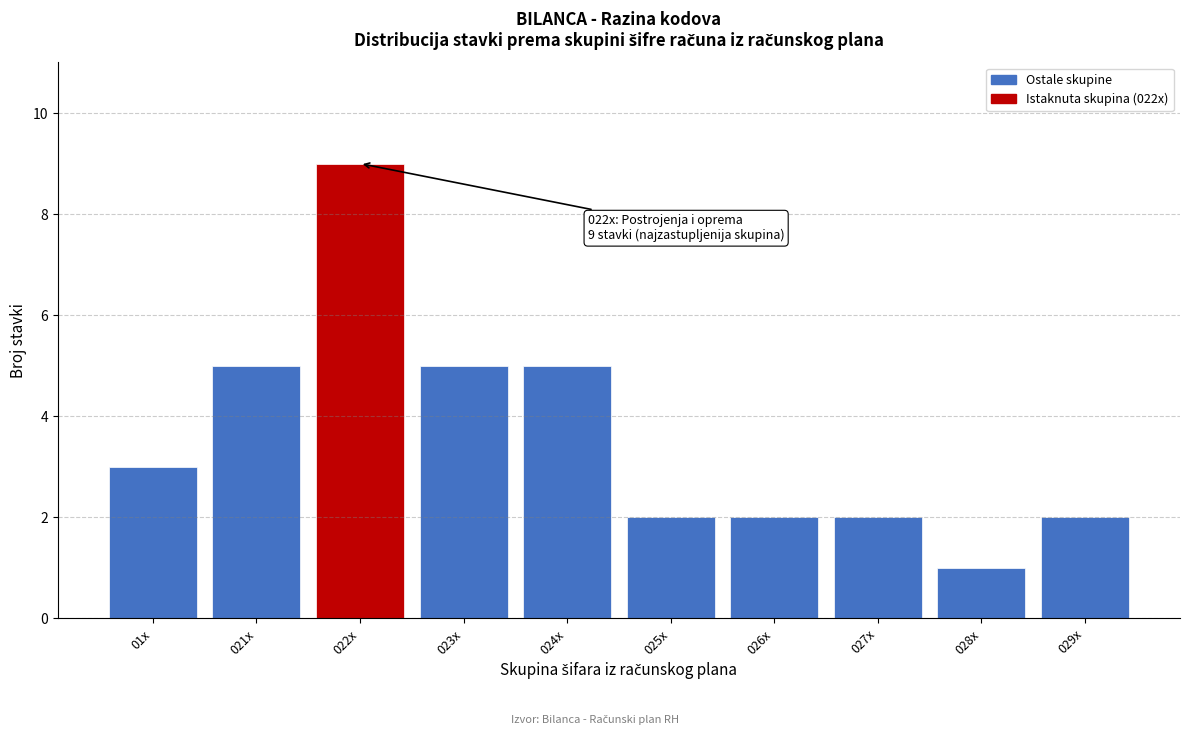

Reading right to left, list all the values displayed in this chart.

029x=2	028x=1	027x=2	026x=2	025x=2	024x=5	023x=5	022x=9	021x=5	01x=3